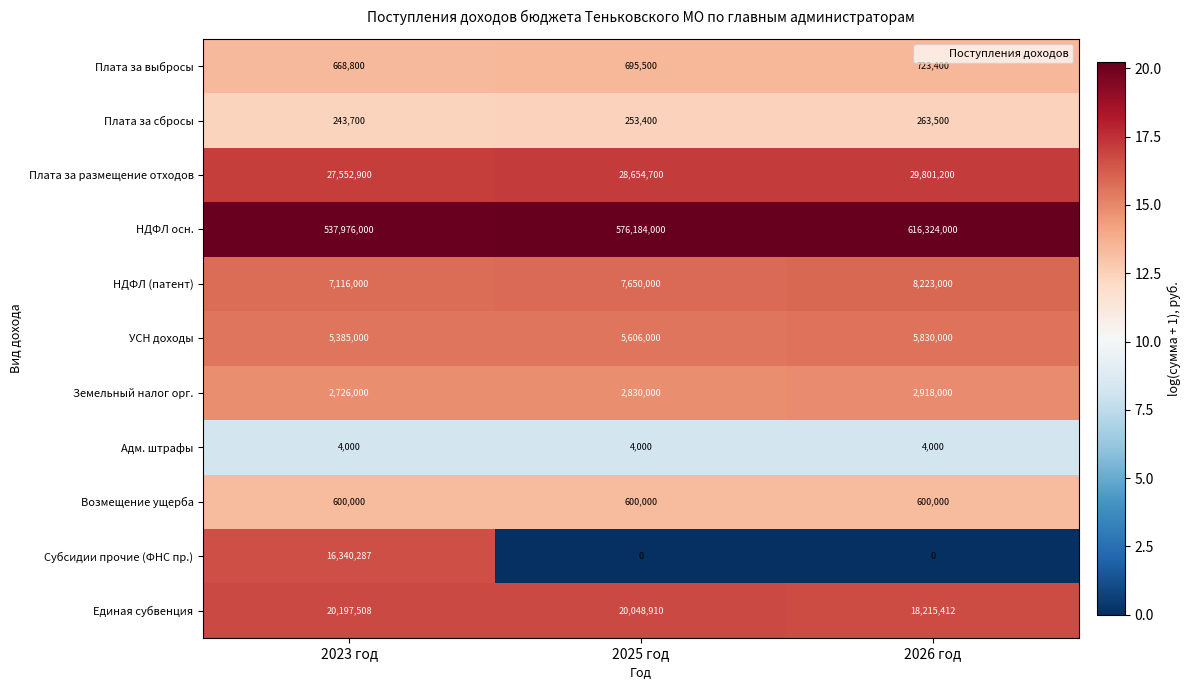

At which category is the sum across all series the highest?

2026 год